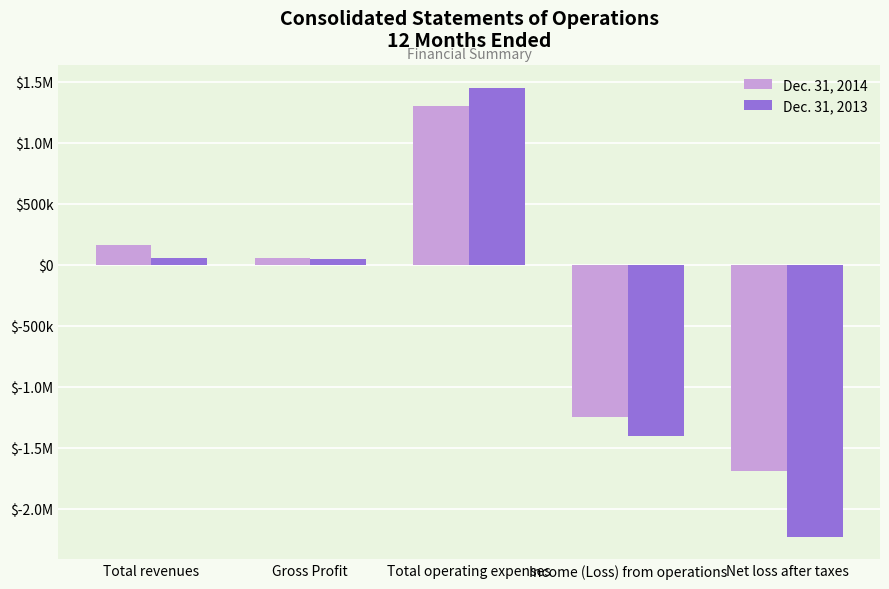

What is the sum of all Dec. 31, 2013 values?

-2088329